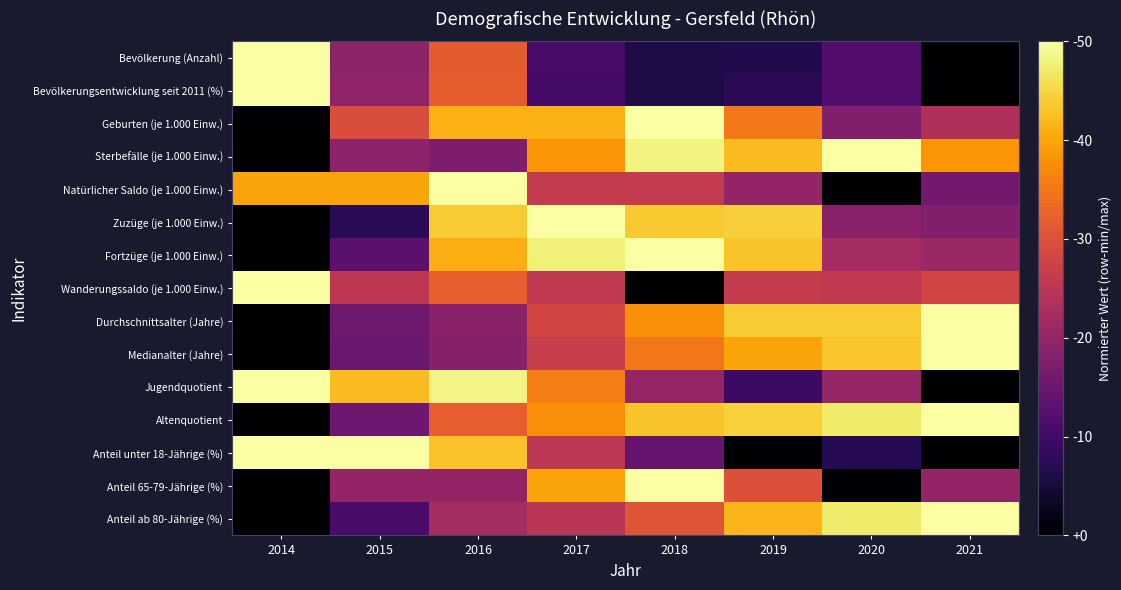

Between 2020 and 2018, which is larger?

2020